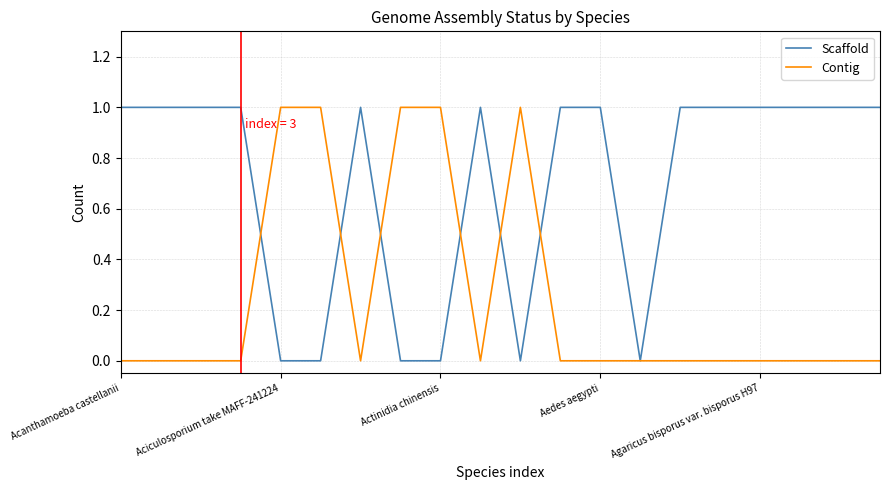

Is this an area chart (filled region under the line)?

No